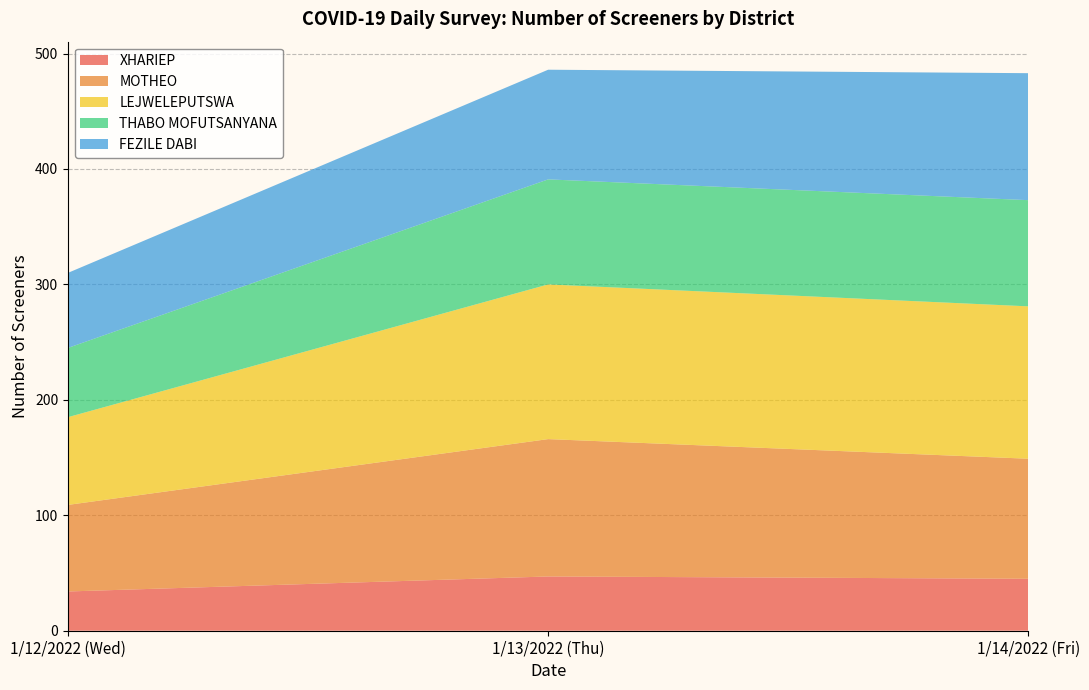

What is the total value across all series at 1/12/2022 (Wed)?

310